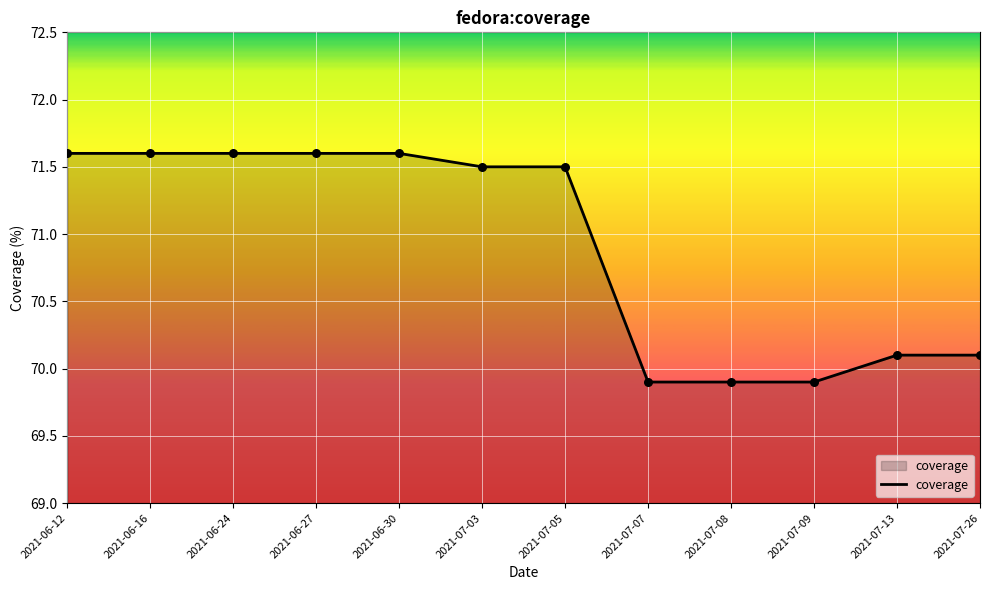

Between 2021-07-03 and 2021-07-26, which is larger?

2021-07-03